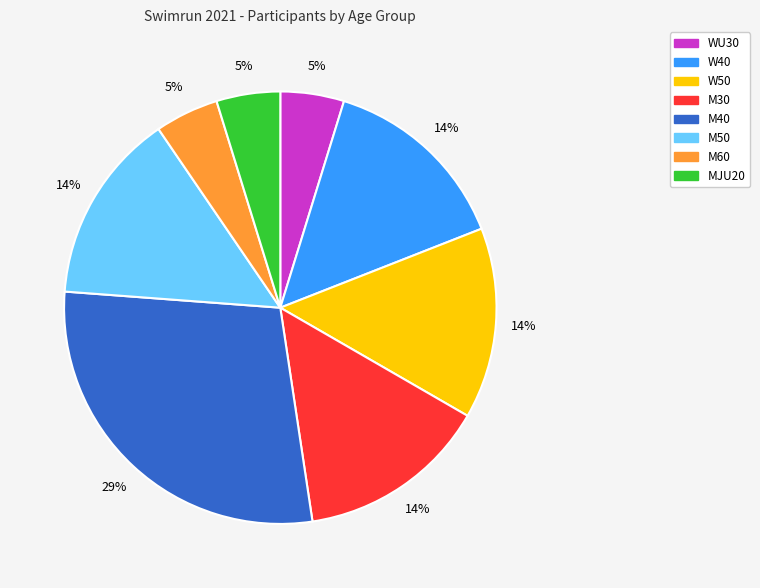

How many slices are in this pie chart?

8